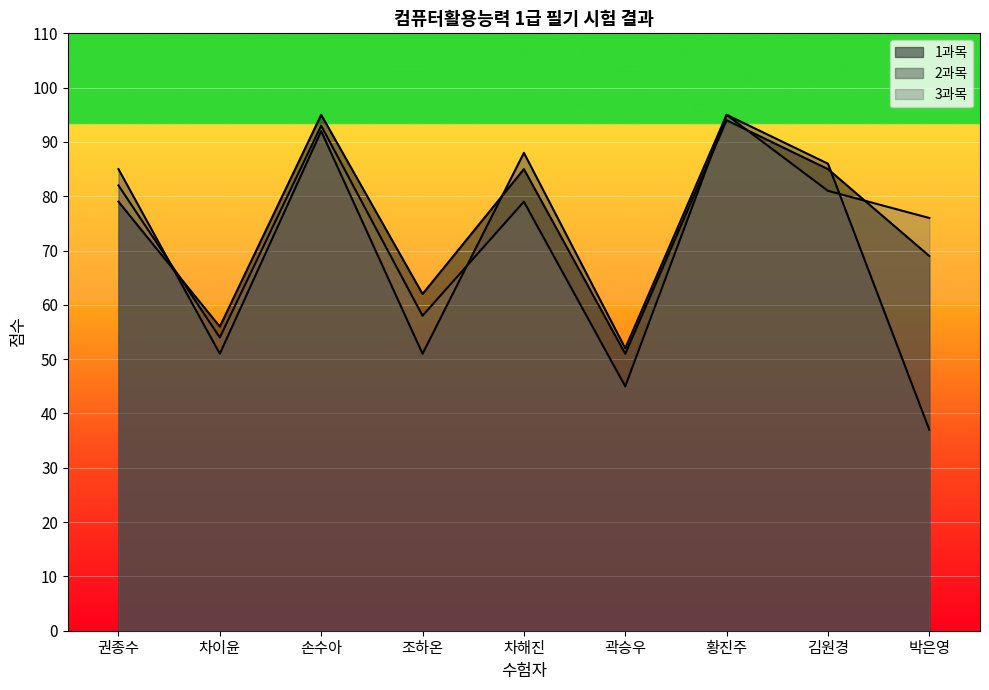

What is the difference between the highest and lowest values at 손수아?

3